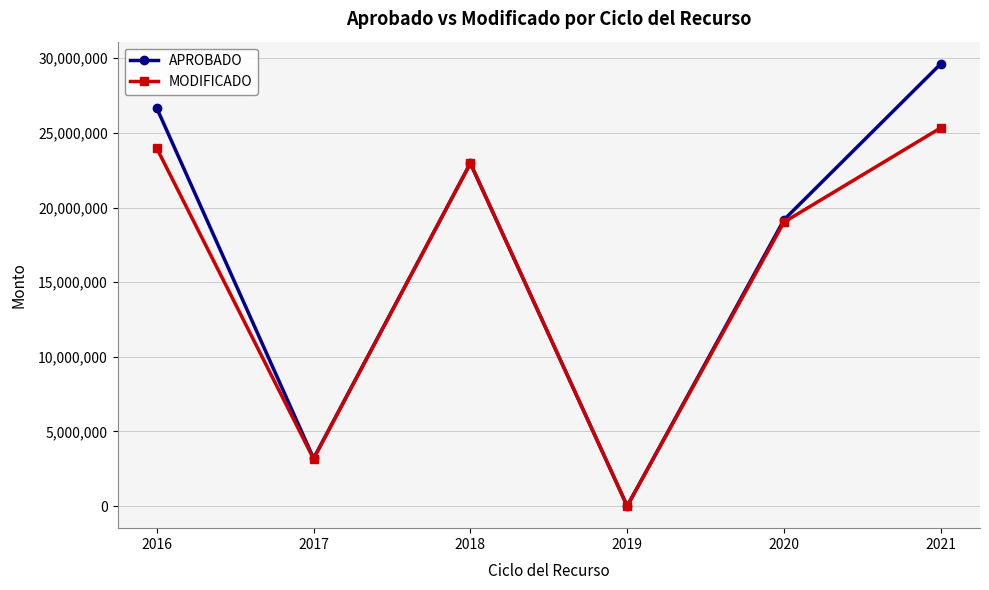

What is the value of the MODIFICADO point at the 6th from the left?

25341099.8